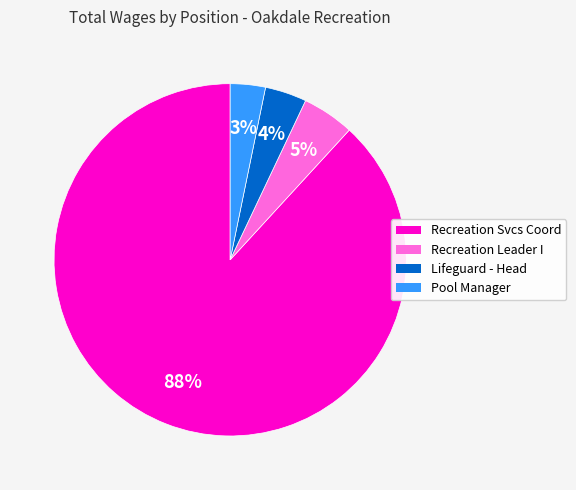

To the nearest percent, what is the average slice percentage?

25%